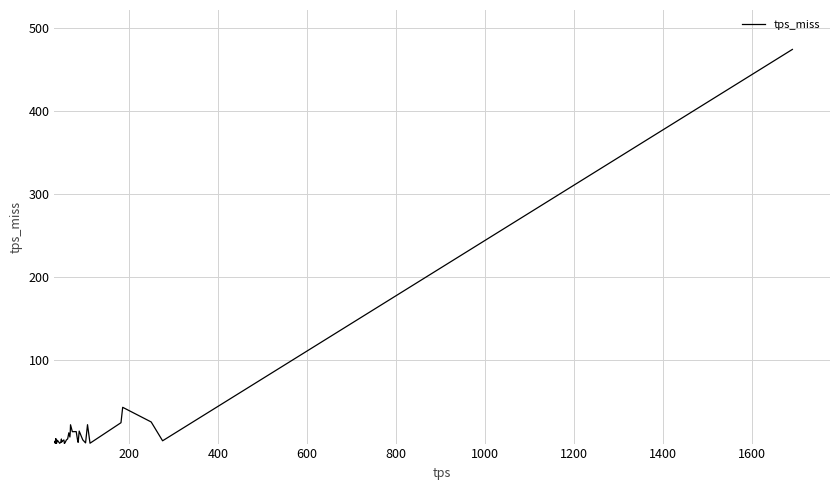

What is the difference between the second highest and second lowest values?

43.4